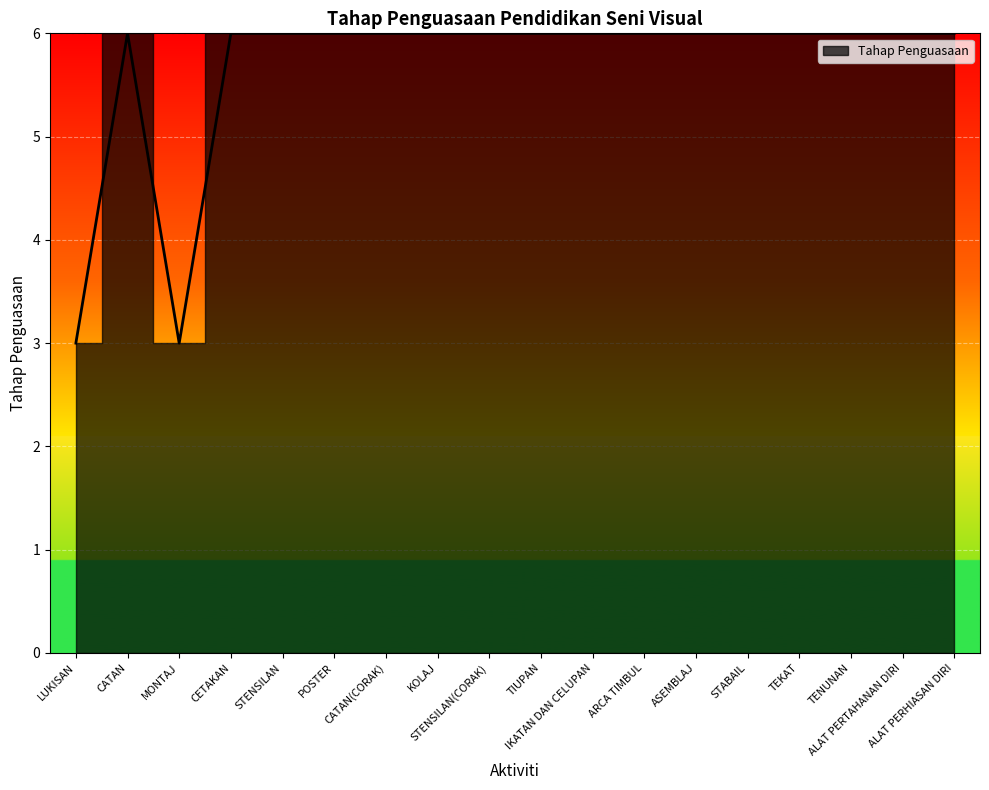

How many categories are shown in the chart?

18